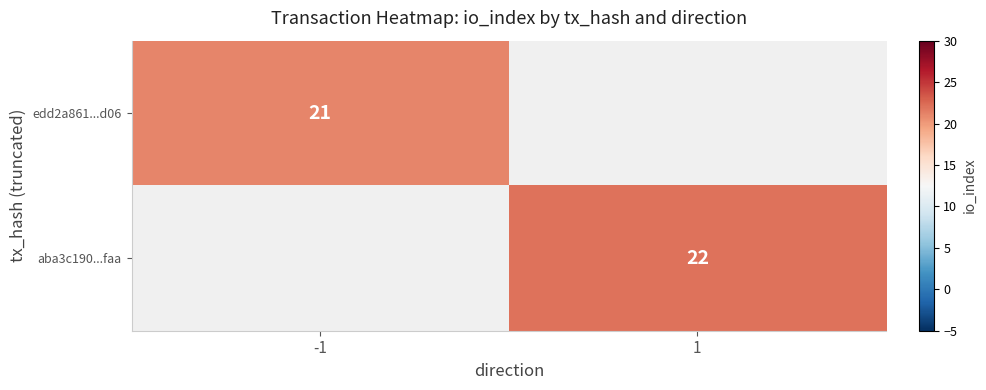

The edd2a861...d06 series shows 21 at -1. True or false?

True